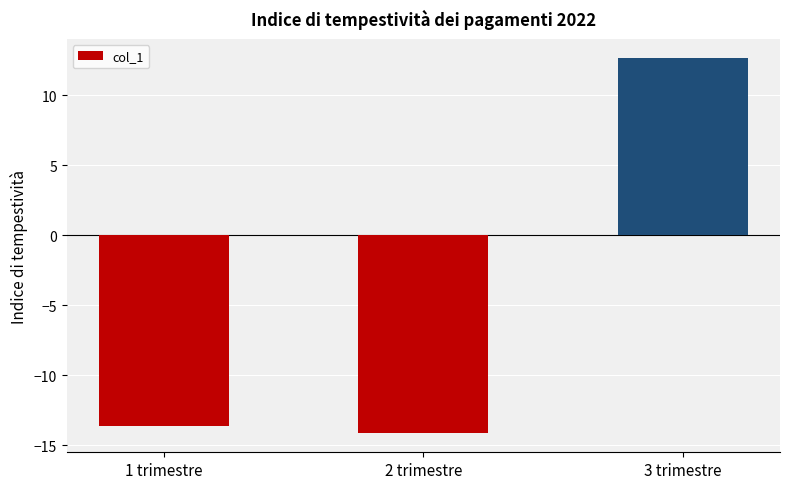

What position from the right is 2 trimestre?

2